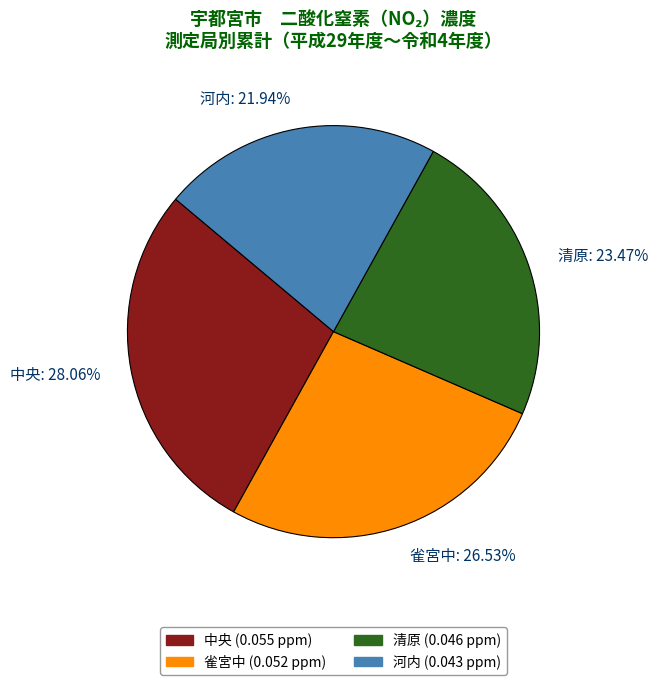

Does any single category account for the majority?

No